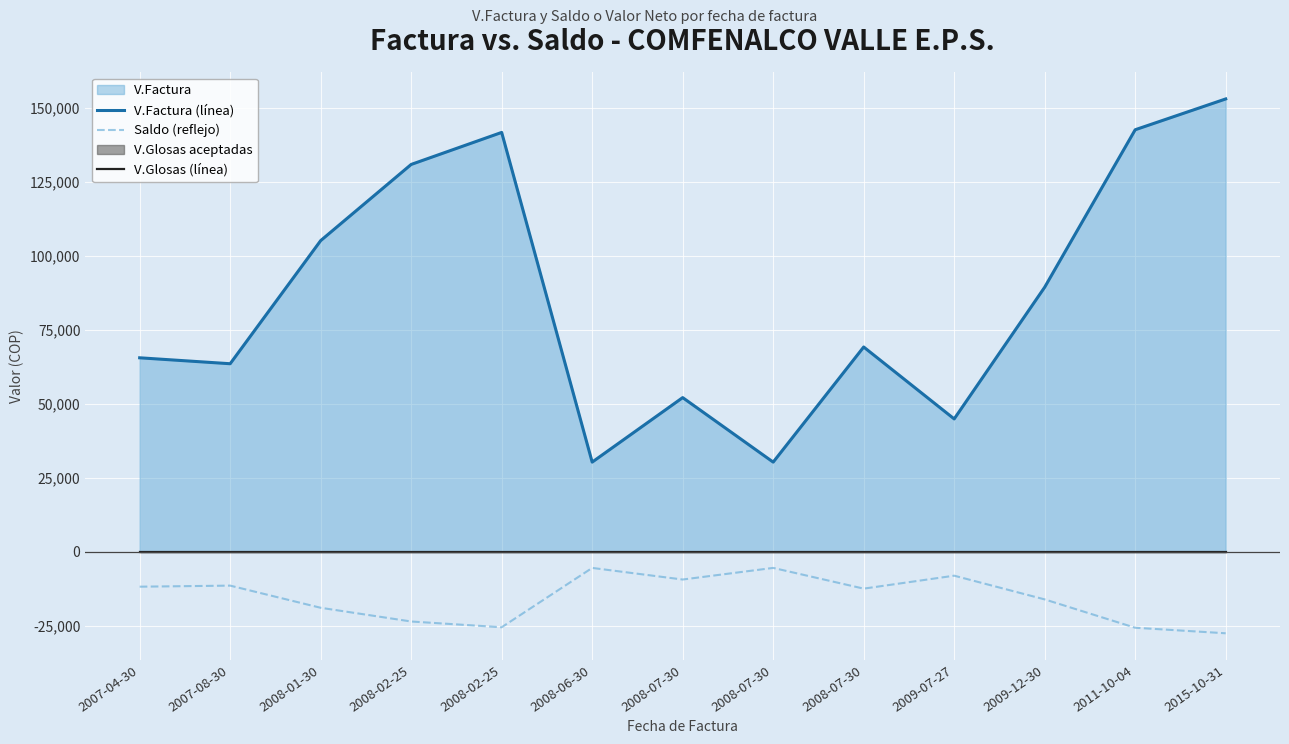

Rank the series by their average value, from lowest to highest.

Saldo (reflejo), V.Glosas (línea), V.Factura (línea)